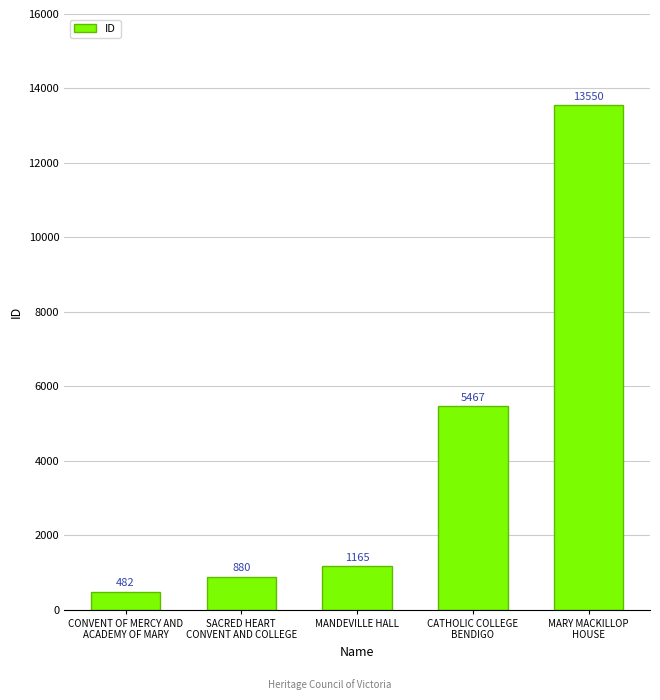

What is the difference between the maximum and minimum values?

13068